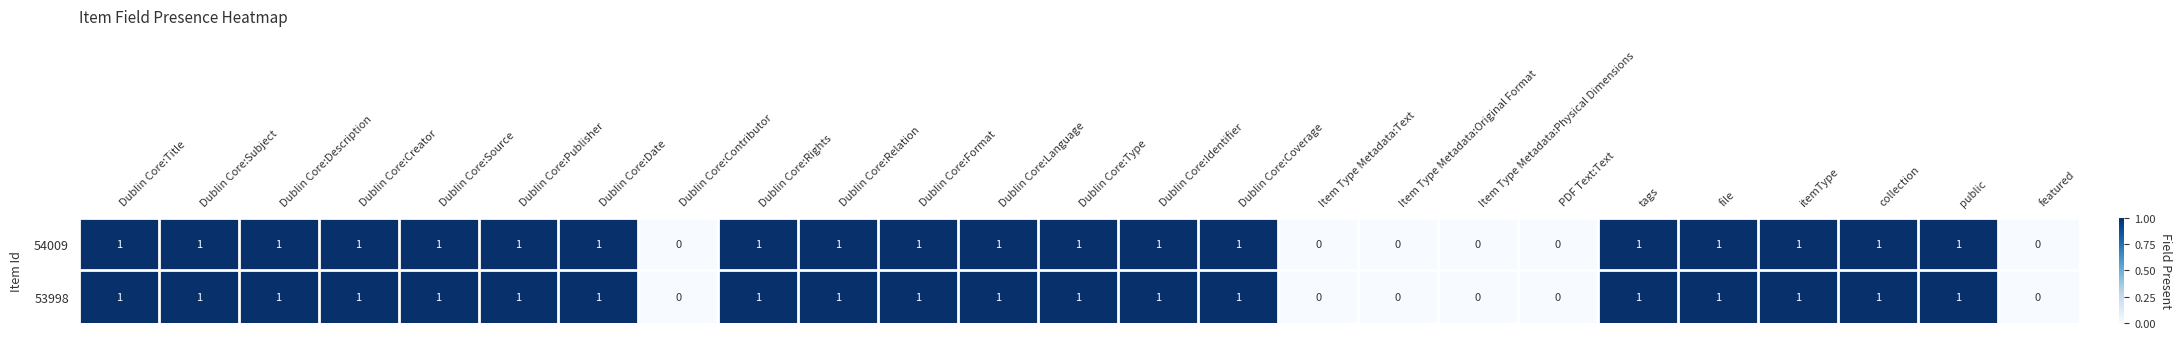

How many positive values does the 54009 series have?

19